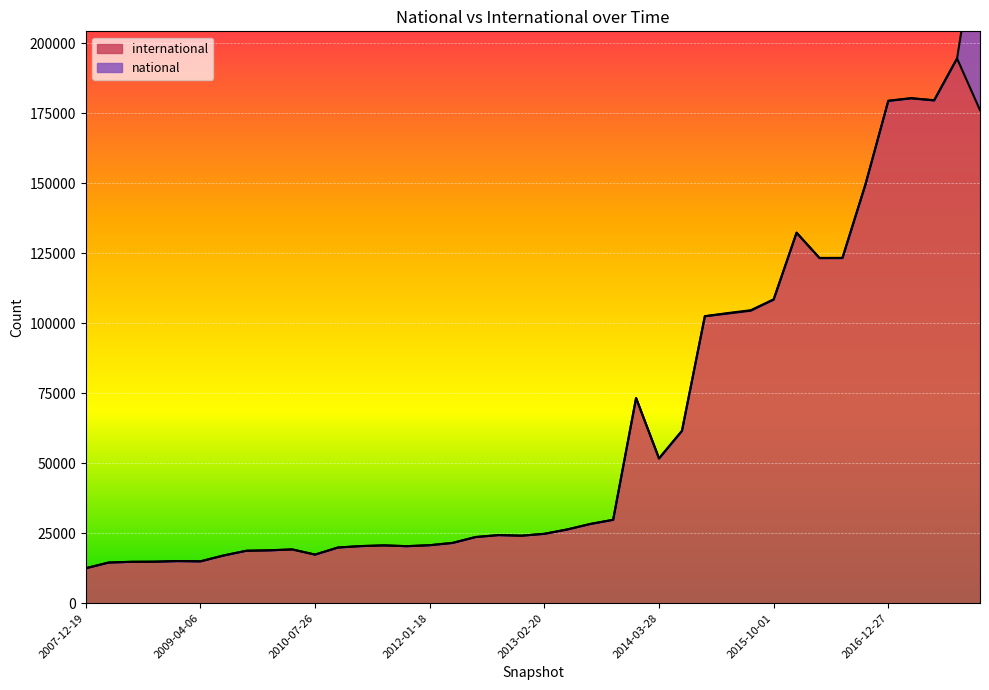

What is the ratio of the value at 2008-12-17 to the value at 2013-07-09?

0.5